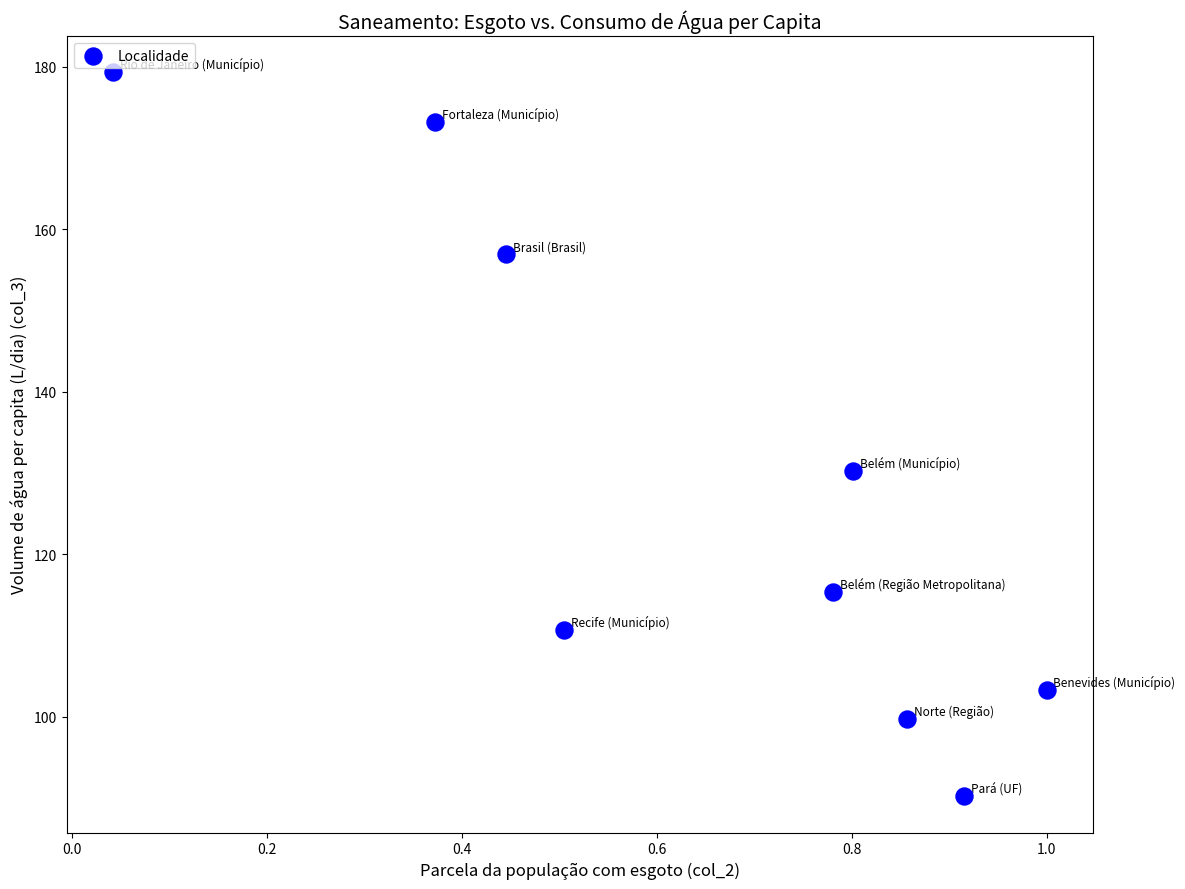

What Y value in the scatter plot is closest to 134?

130.2